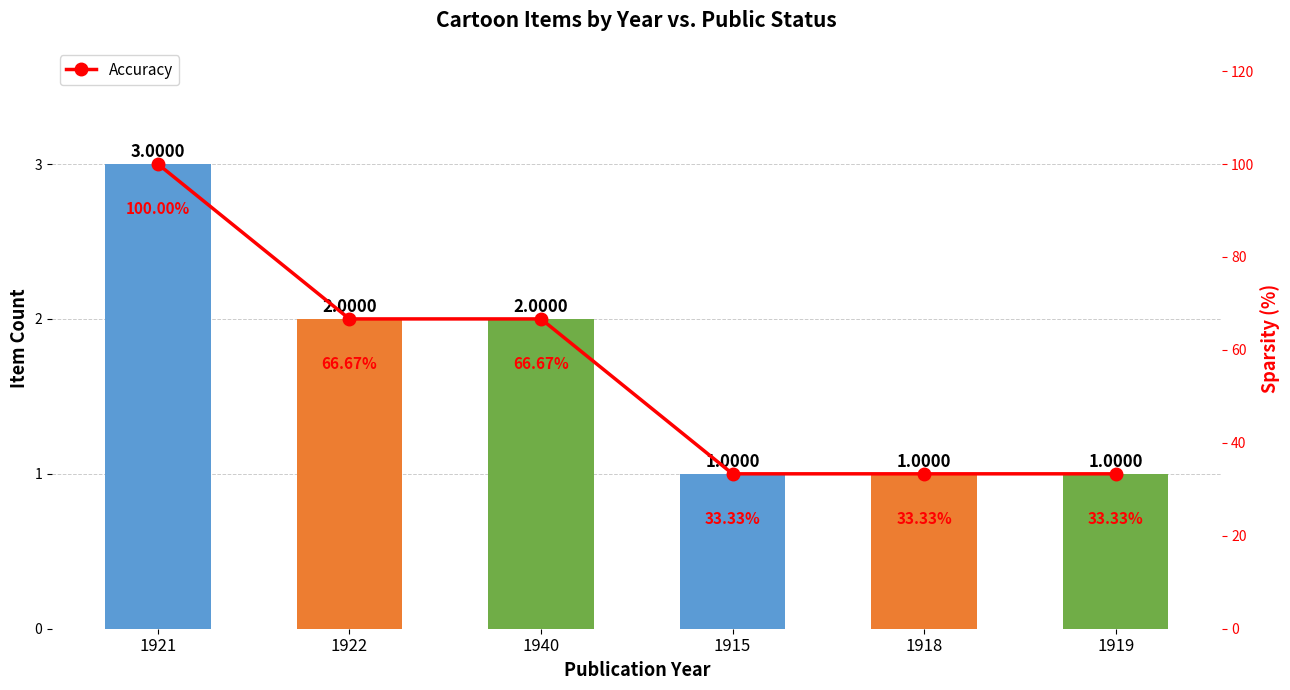

At how many categories does at least one series exceed 38?

3